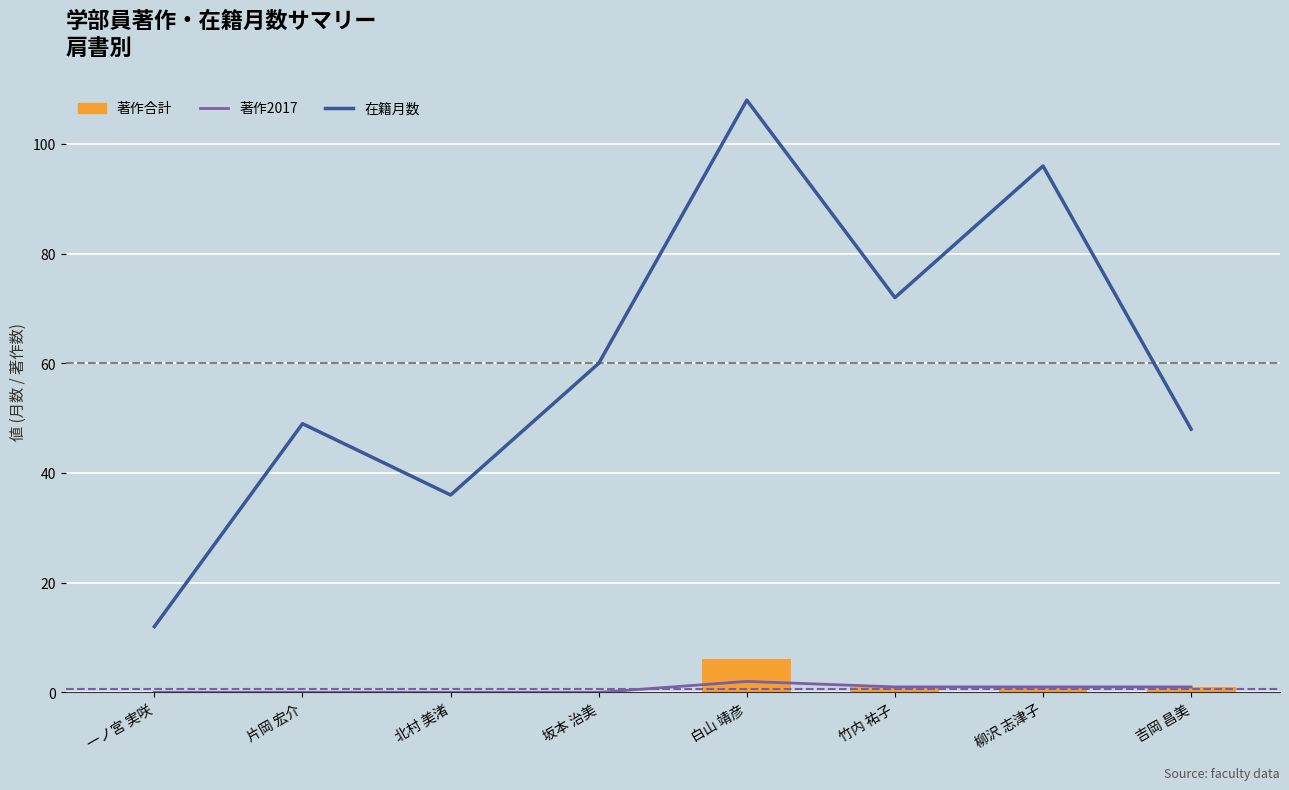

Which series has the largest total across all categories?

在籍月数